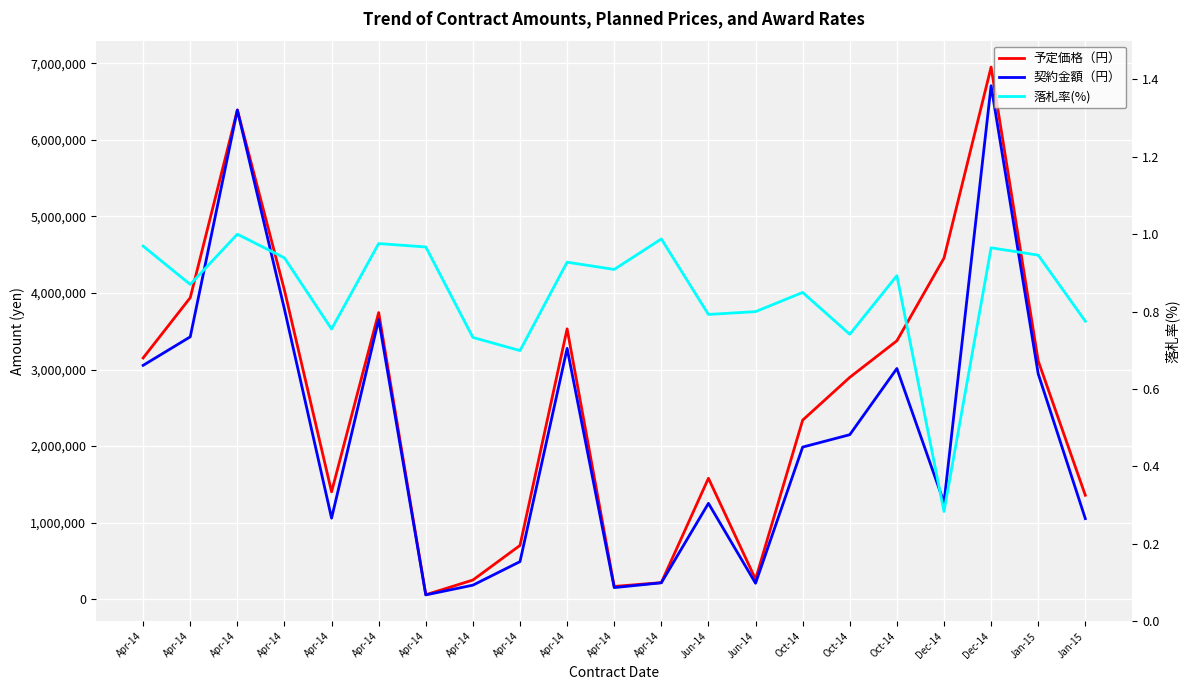

List the series in order of their peak value, lowest first.

落札率(%), 契約金額（円）, 予定価格（円）